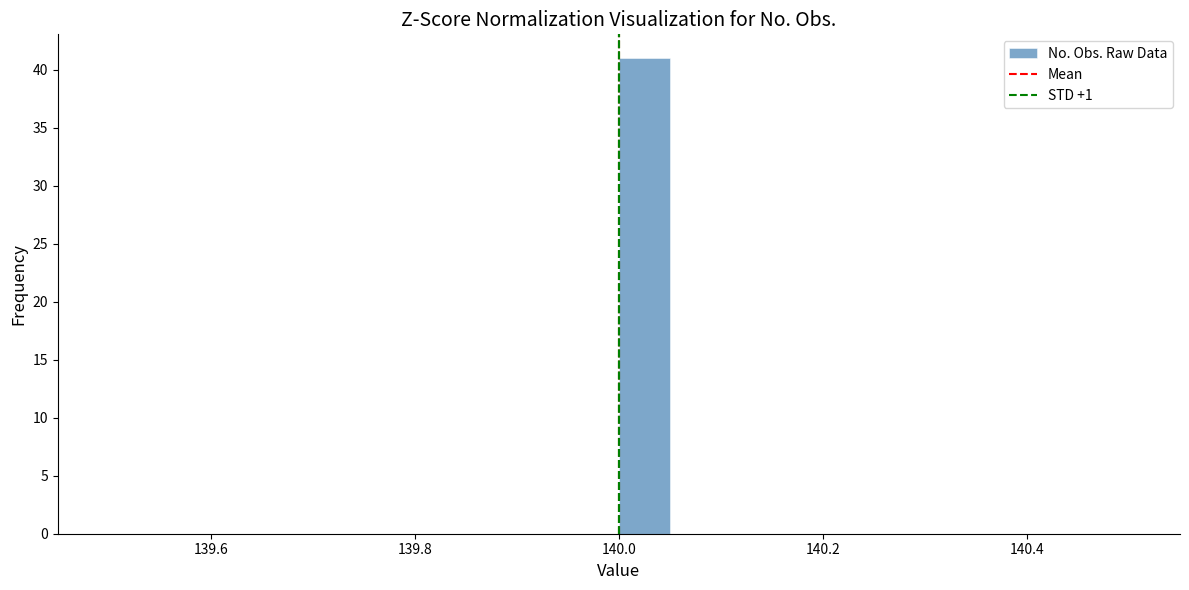

Read against the x-axis, roughly where is the centre of the tallest bar?

140.02